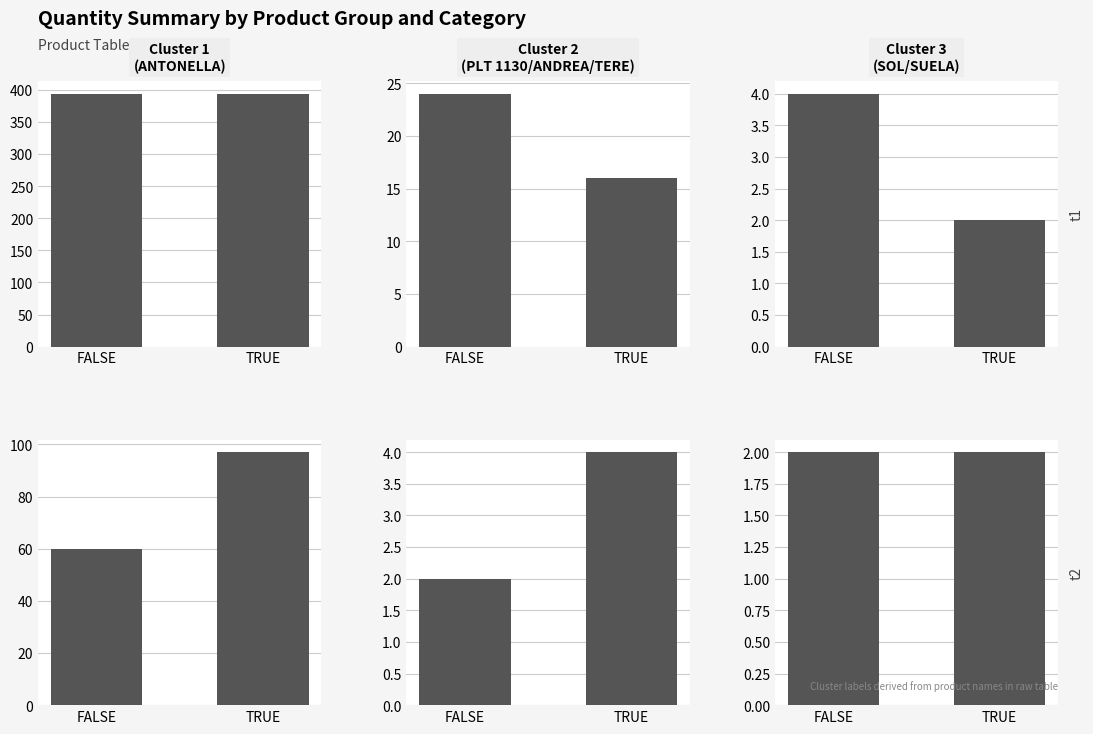

Which series has the largest range (max minus min)?

Cluster 1
(ANTONELLA)